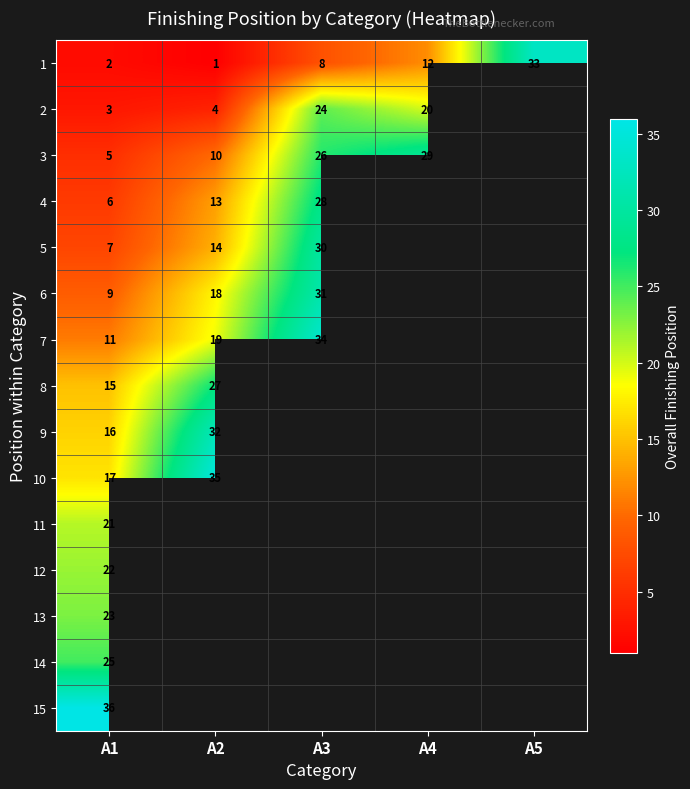

The 4 series shows 9.7 at A1. True or false?

False